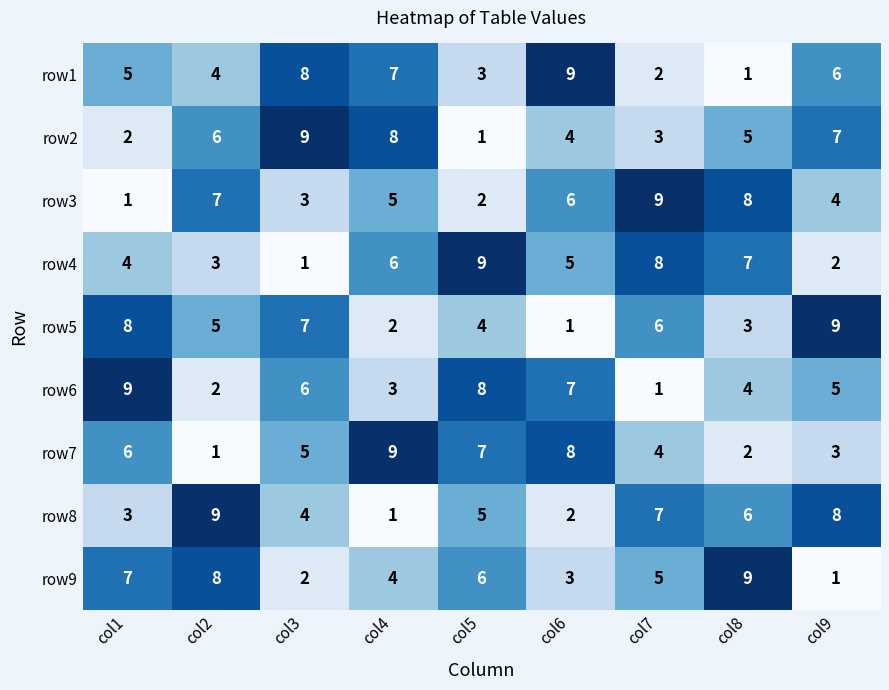

At col8, list the series in order from smallest to largest.

row1, row7, row5, row6, row2, row8, row4, row3, row9